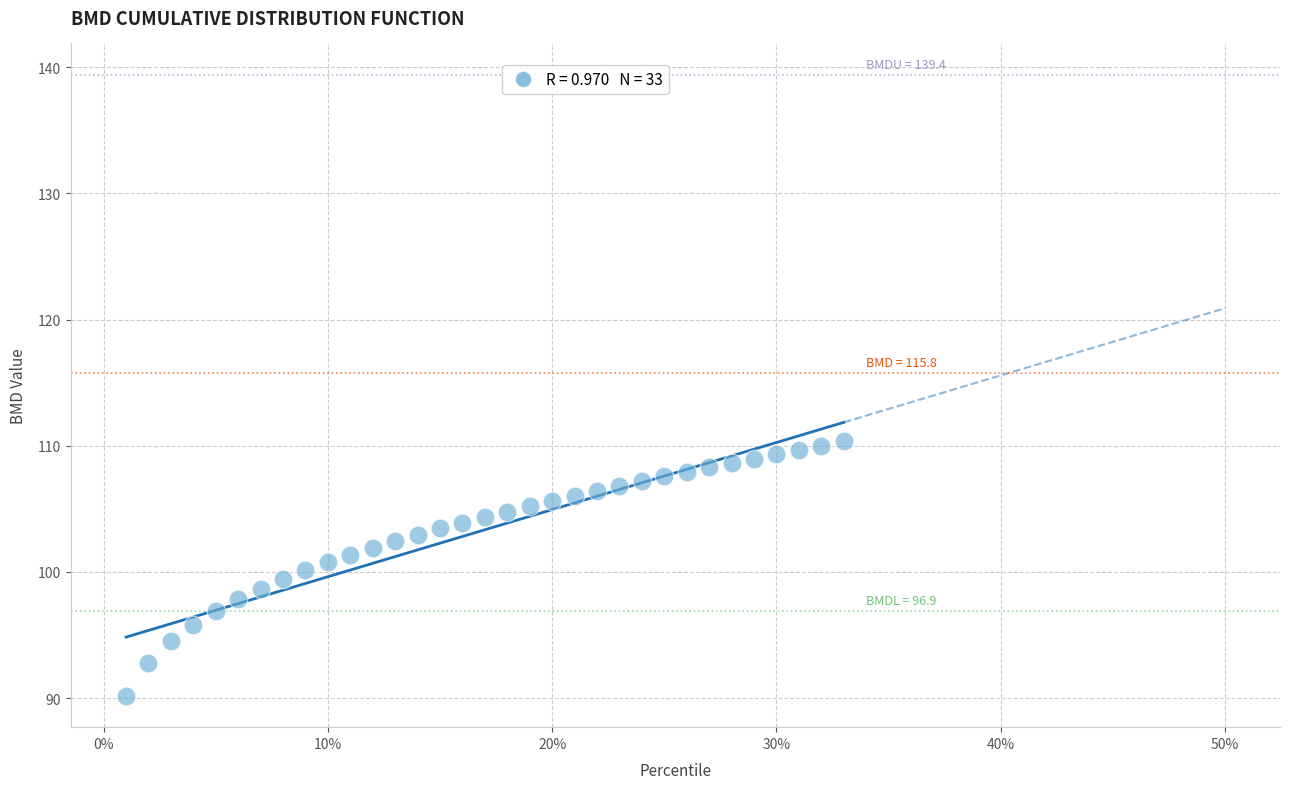

What is the range of Y values (max minus min)?

20.2